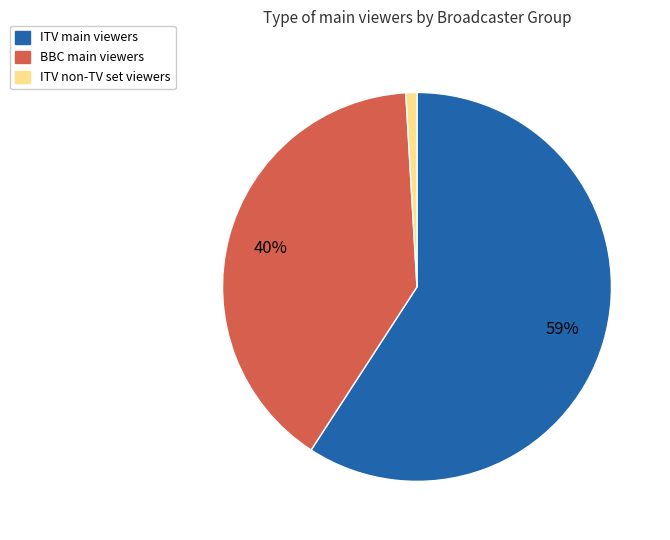

How many segments does this pie chart have?

3